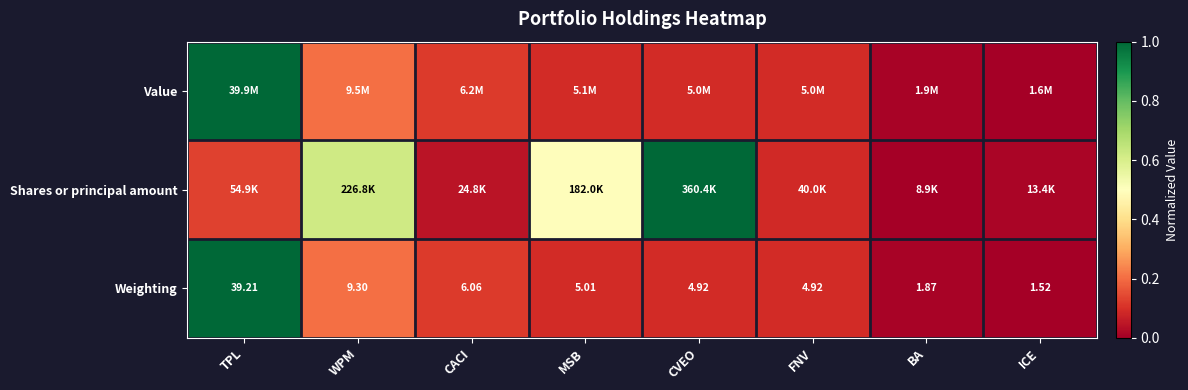

Which category has the highest value in the Weighting series?

TPL